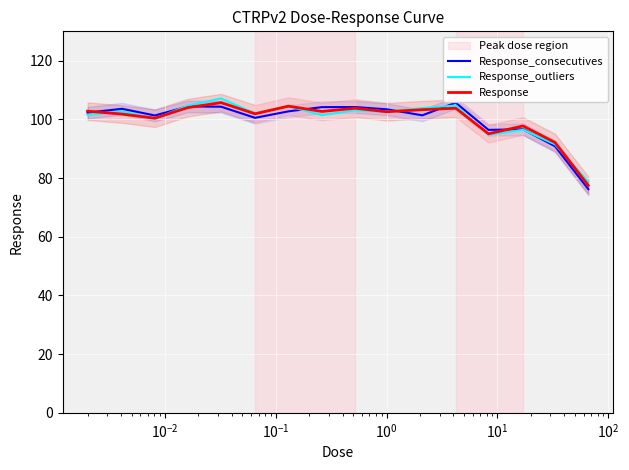

In Response, how many points are higher than both neighbors (excluding endpoints)?

5